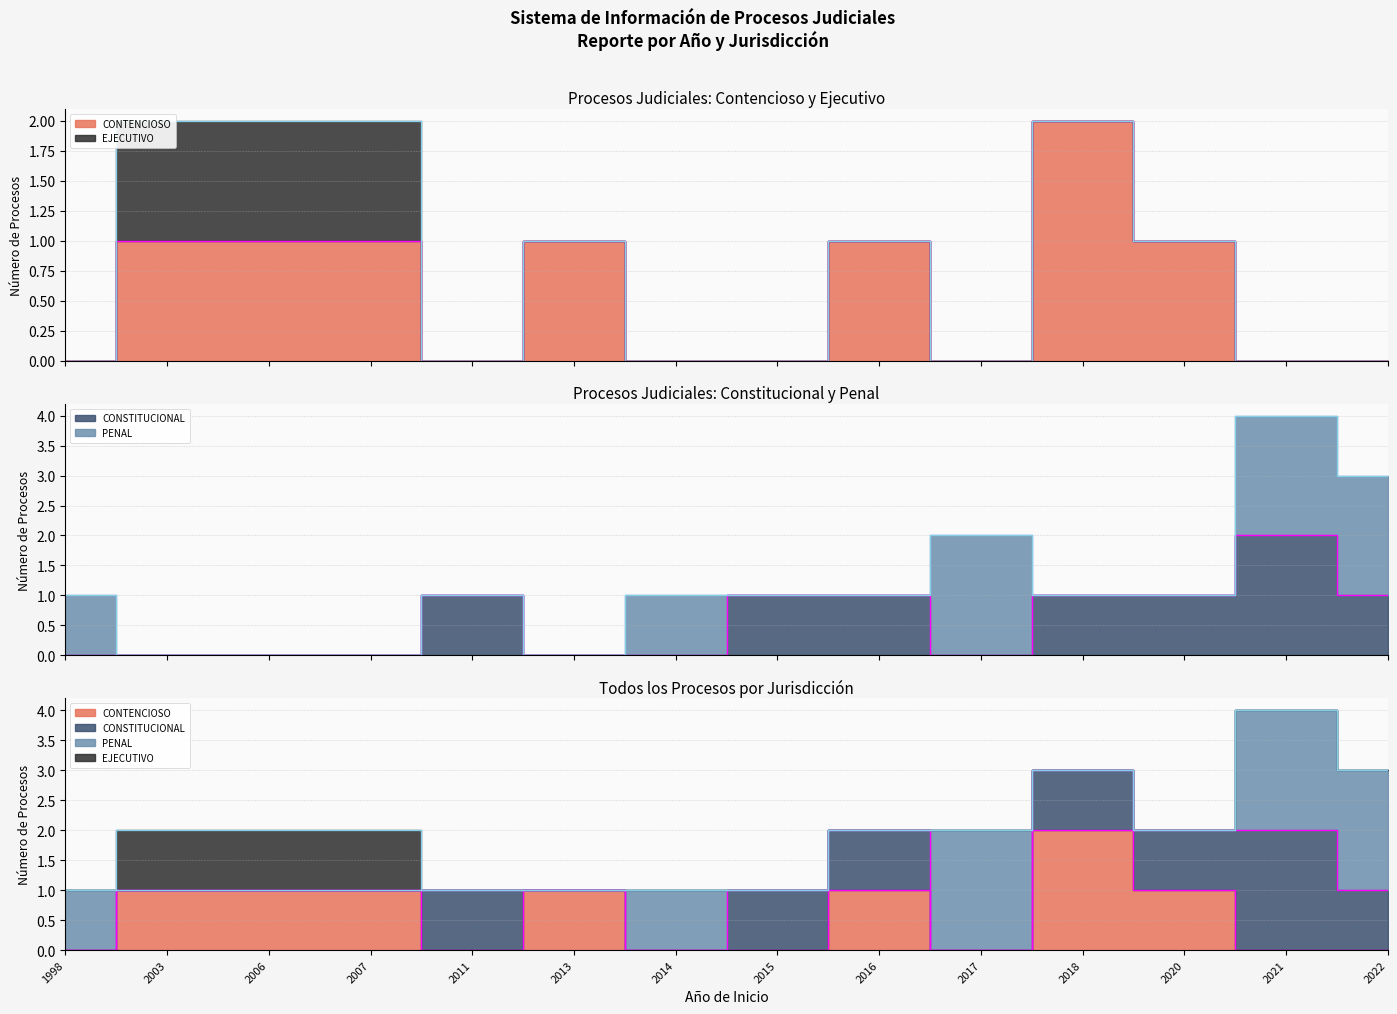

How many times do CONTENCIOSO and CONSTITUCIONAL cross each other?

2